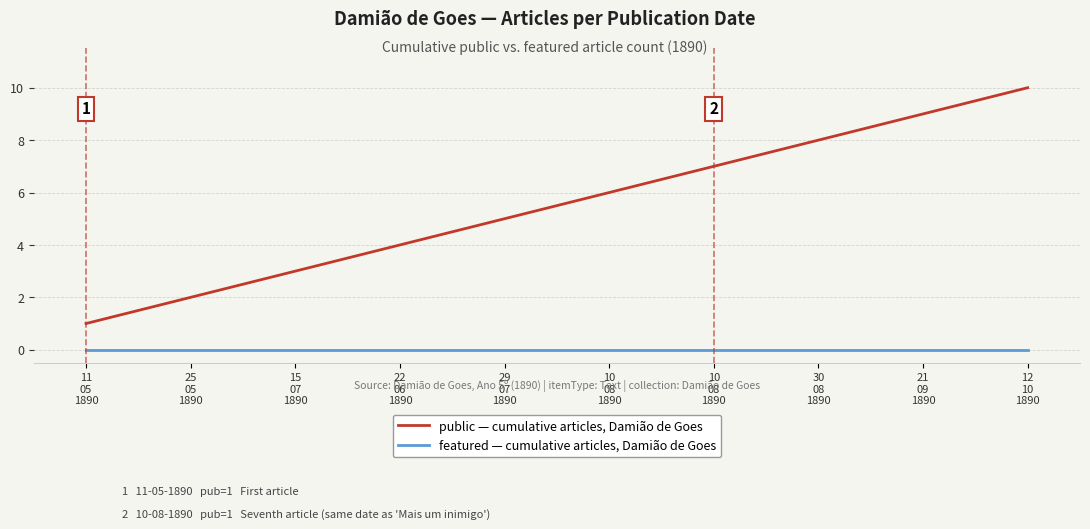

The value of public — cumulative article count, Damião de Goes at 10
08
1890 is 6. True or false?

True